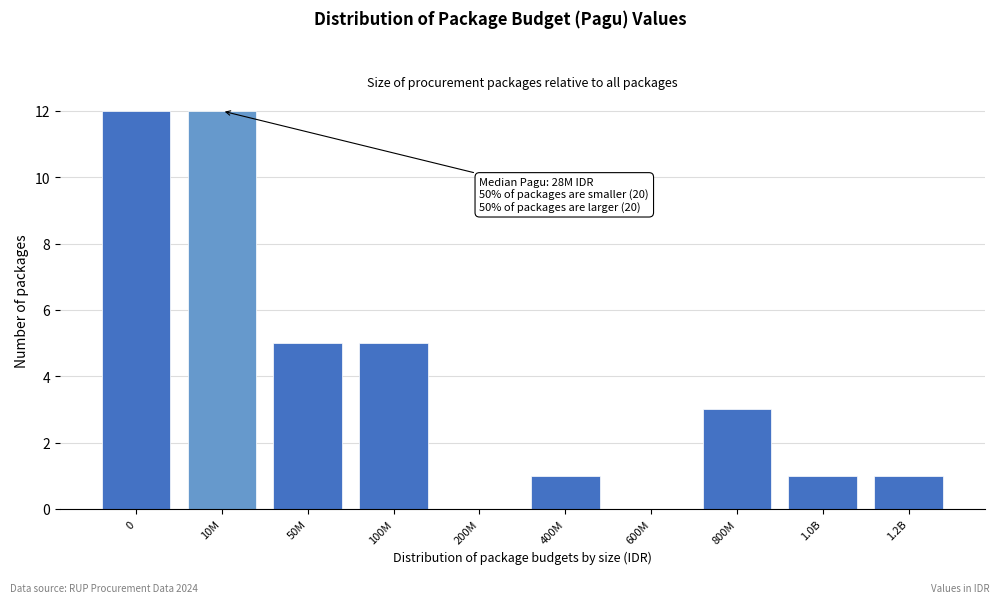

Reading left to right, extract all data points from this chart.

0=12	10M=12	50M=5	100M=5	200M=0	400M=1	600M=0	800M=3	1.0B=1	1.2B=1